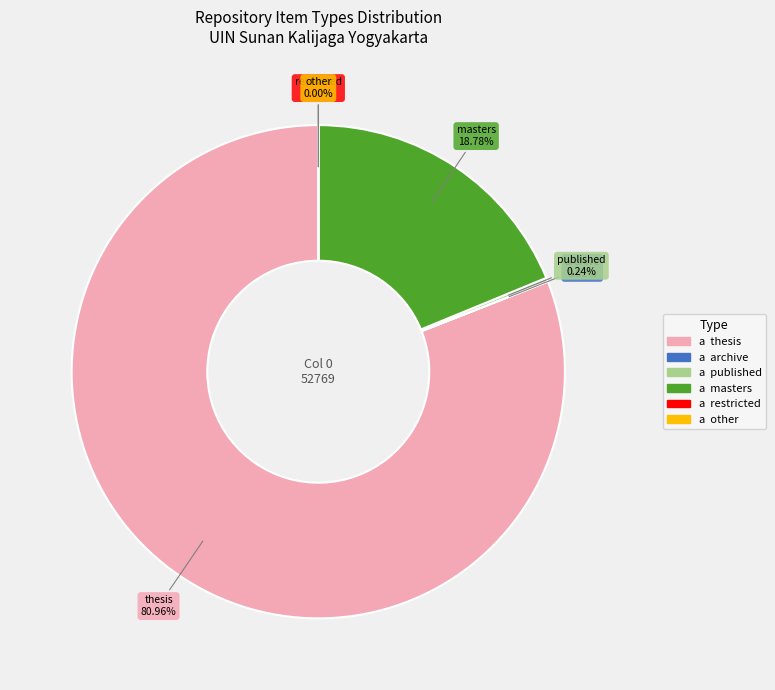

Is there a majority slice in this chart?

Yes